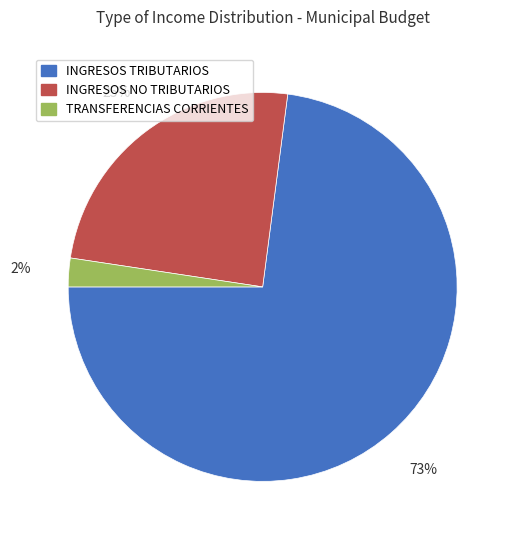

To the nearest percent, what portion does TRANSFERENCIAS CORRIENTES represent?

2%